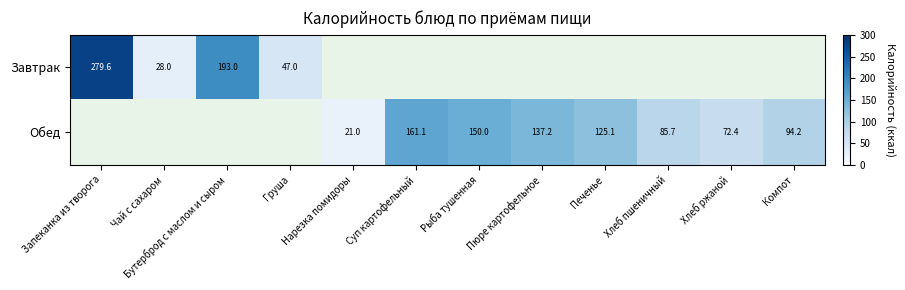

At which category does the chart reach its minimum across all series?

Нарезка помидоры